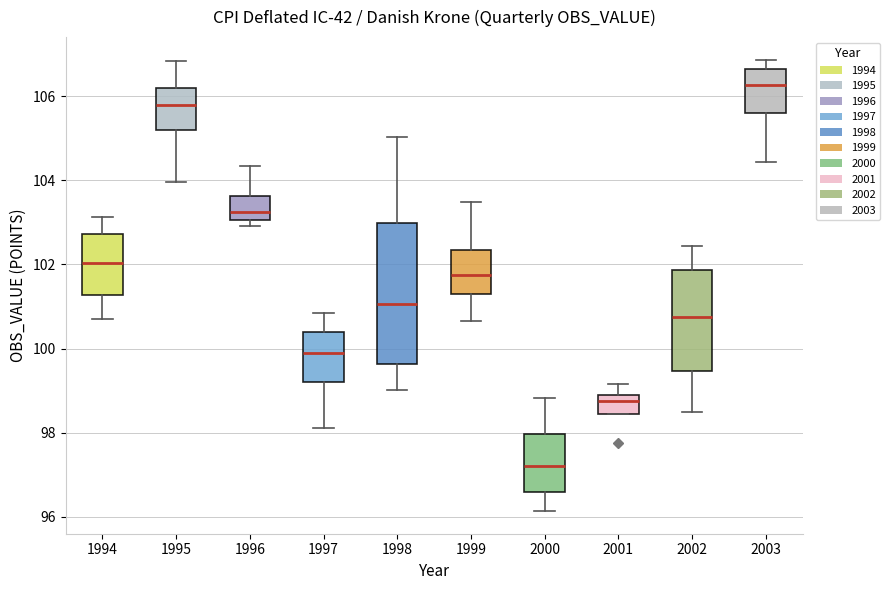

Where does the median line of the box at x = 1996 sit on the y-axis? The values are not printed on the chart, so give them approximately, as read against the axis.

103.2